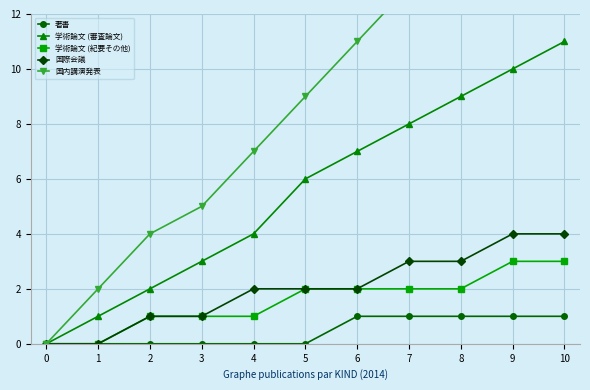

What is the total value across all series at 6?

23